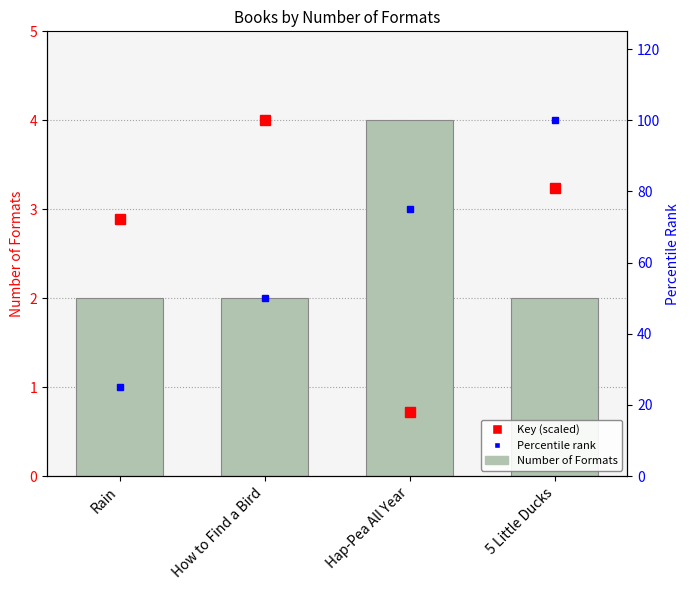

True or false: Rank percentile has a value of 75.0 at Hap-Pea All Year.

True